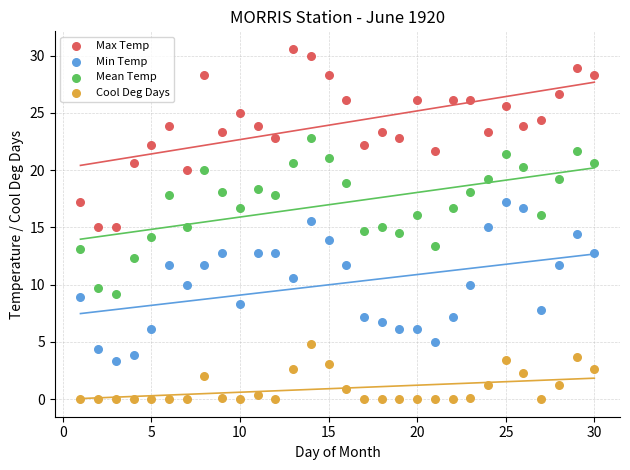

What are all the series names shown in the legend?

Max Temp, Min Temp, Mean Temp, Cool Deg Days